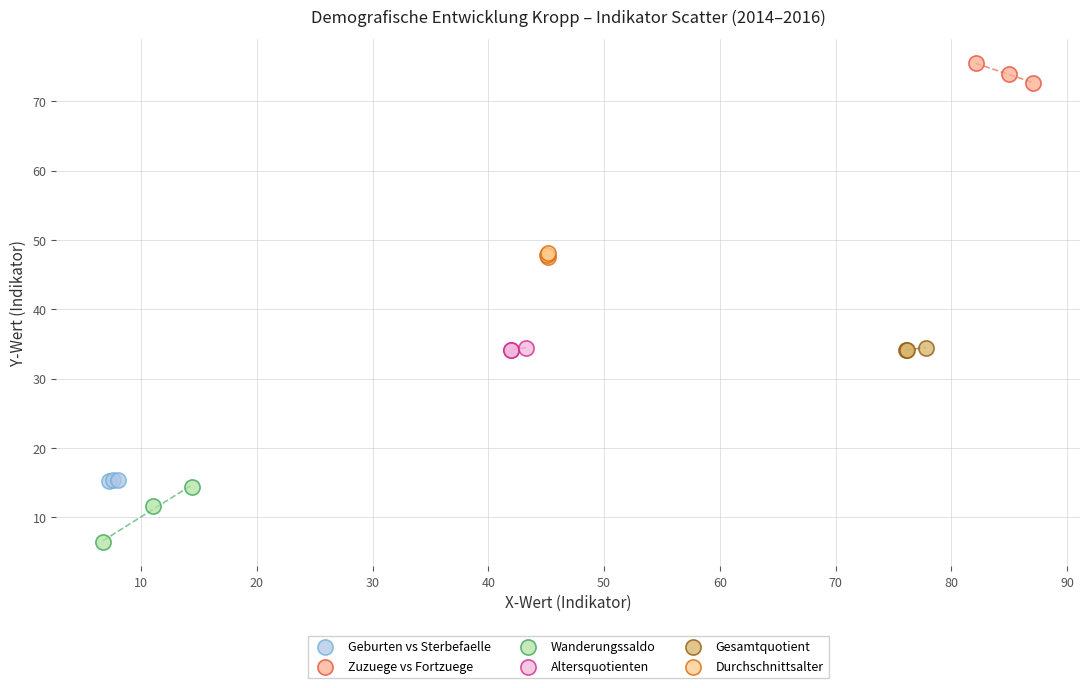

Which series has the widest spread of Y values?

Wanderungssaldo